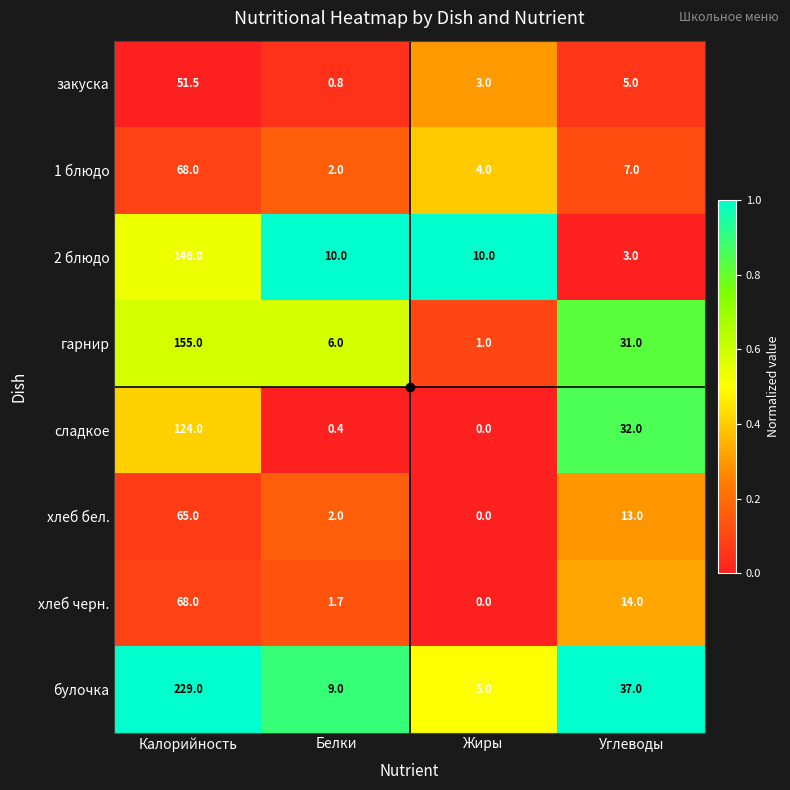

Is it true that закуска equals 3.0 at Жиры?

True